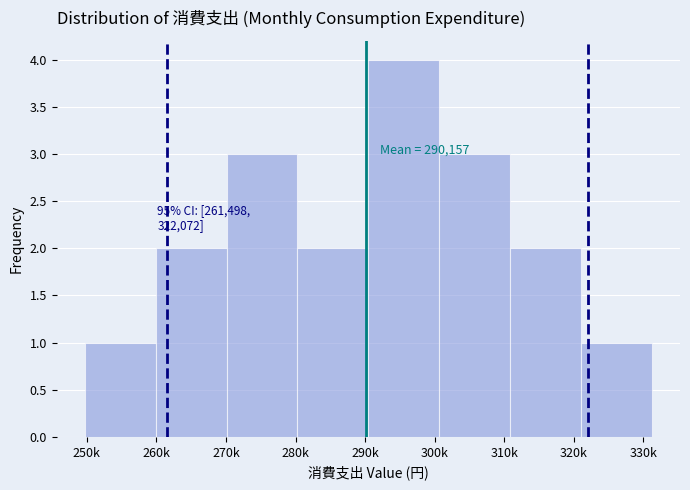

Reading left to right, what are all the values shown in this chart?

250k=1	270k=2	280k=3	290k=2	300k=4	310k=3	320k=2	330k=1